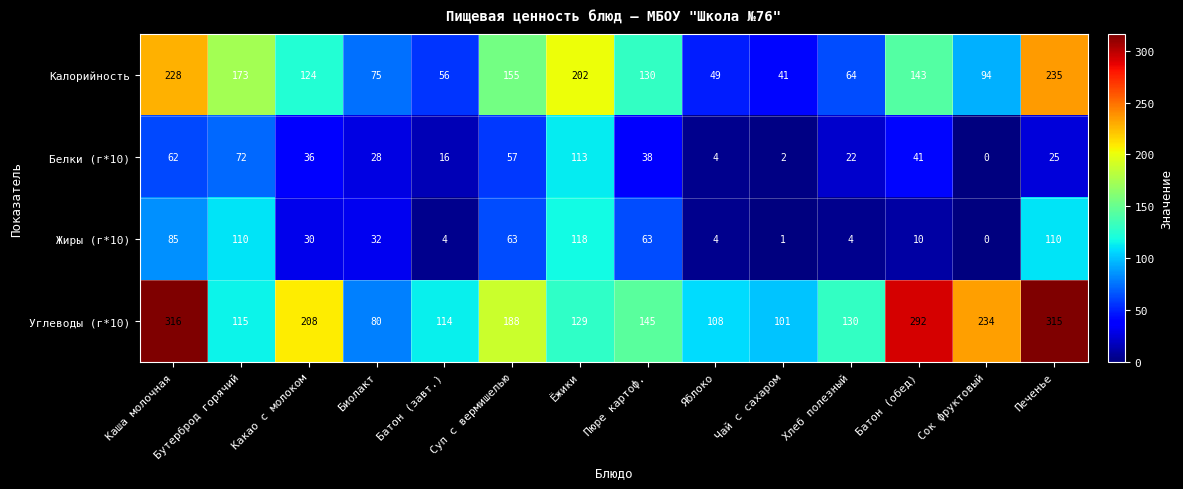

List the labels in order of Углеводы (г*10) value, smallest first.

Биолакт, Чай с сахаром, Яблоко, Батон (завт.), Бутерброд горячий, Ёжики, Хлеб полезный, Пюре картоф., Суп с вермишелью, Какао с молоком, Сок фруктовый, Батон (обед), Печенье, Каша молочная